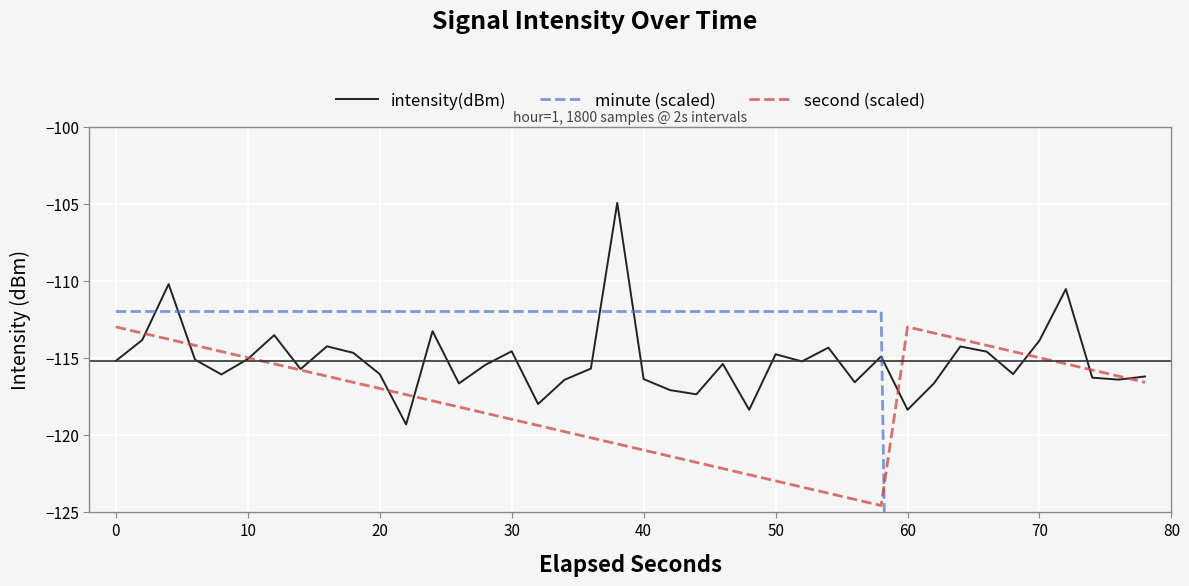

Does the chart display data point markers on the line(s)?

No